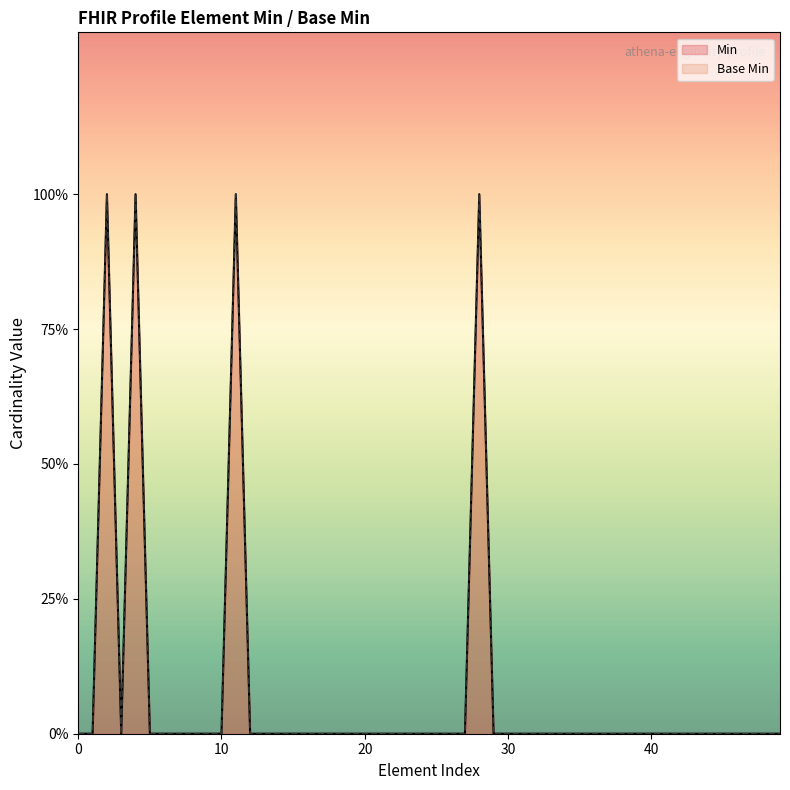

What is the difference between the maximum and minimum values?

1